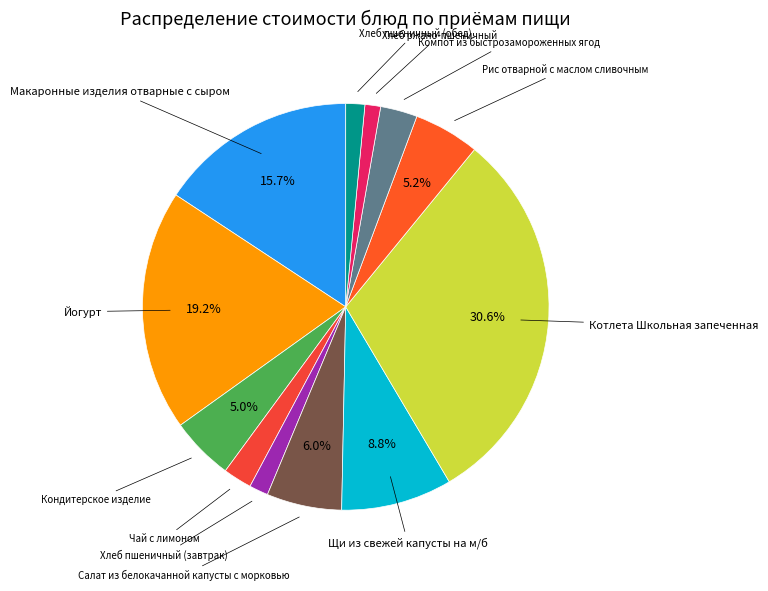

How many segments does this pie chart have?

12